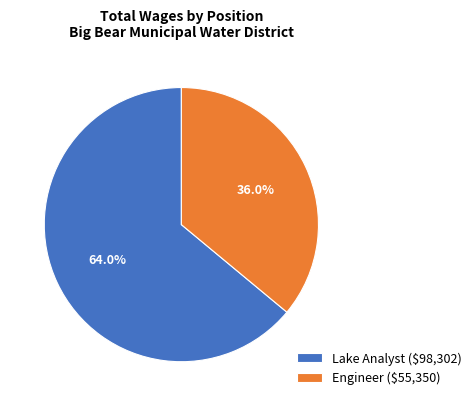

Does Engineer account for over 50% of the chart?

No